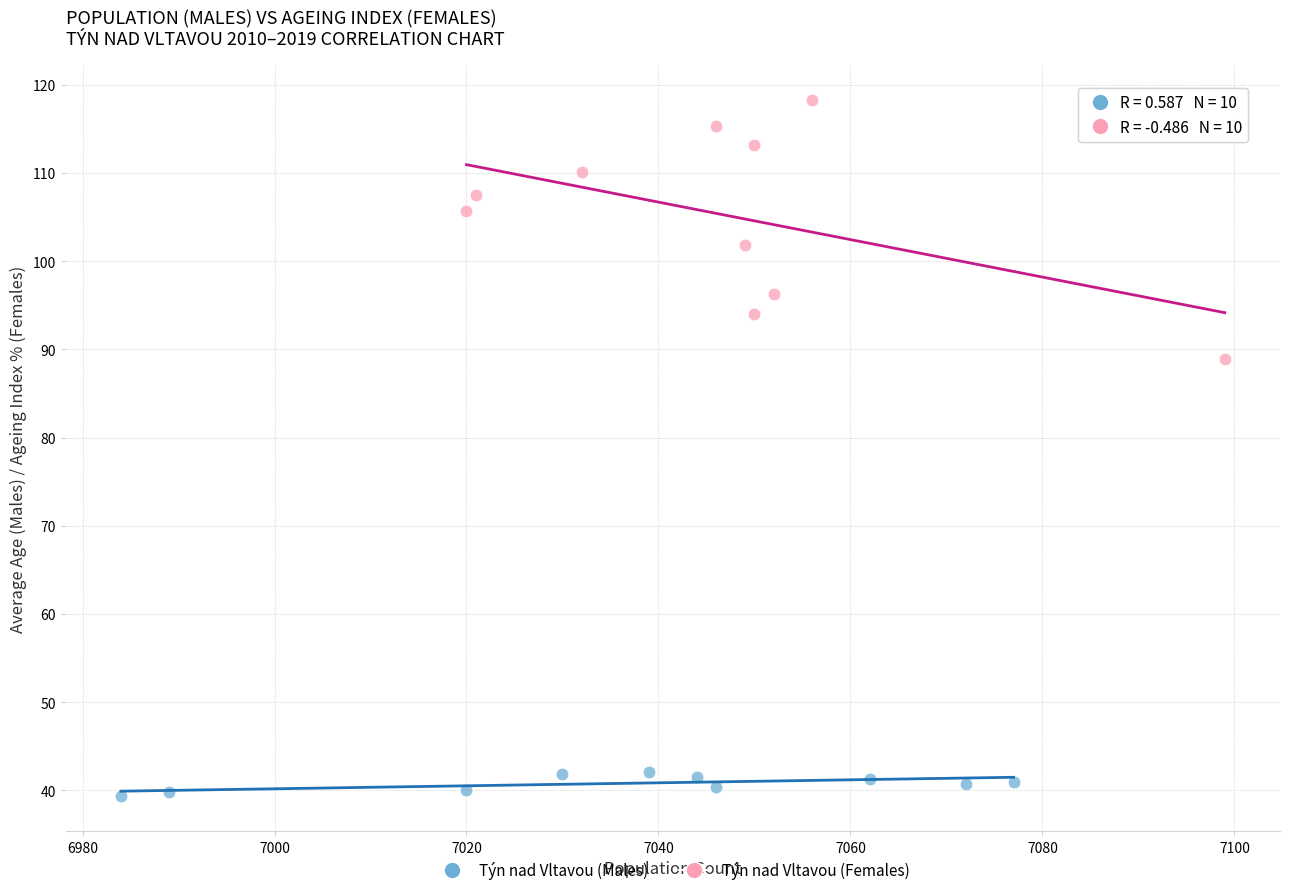

Which series has the widest spread of Y values?

Týn nad Vltavou (Females)